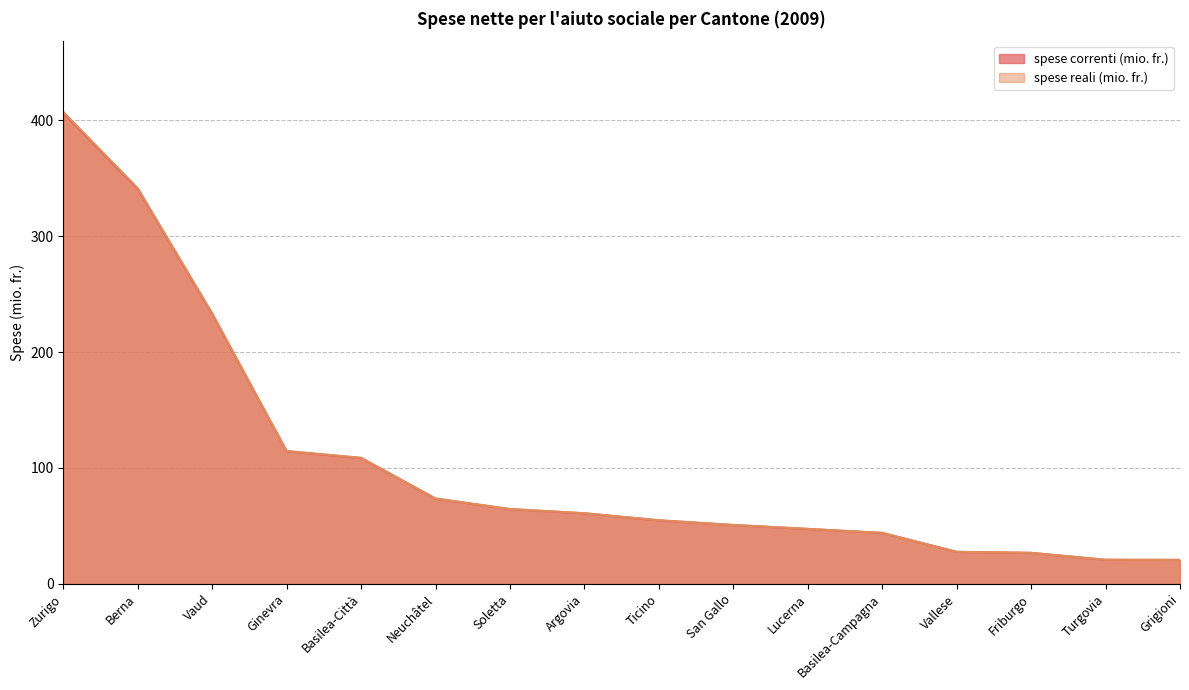

What are all the series names shown in the legend?

spese correnti (mio. fr.), spese reali (mio. fr.)